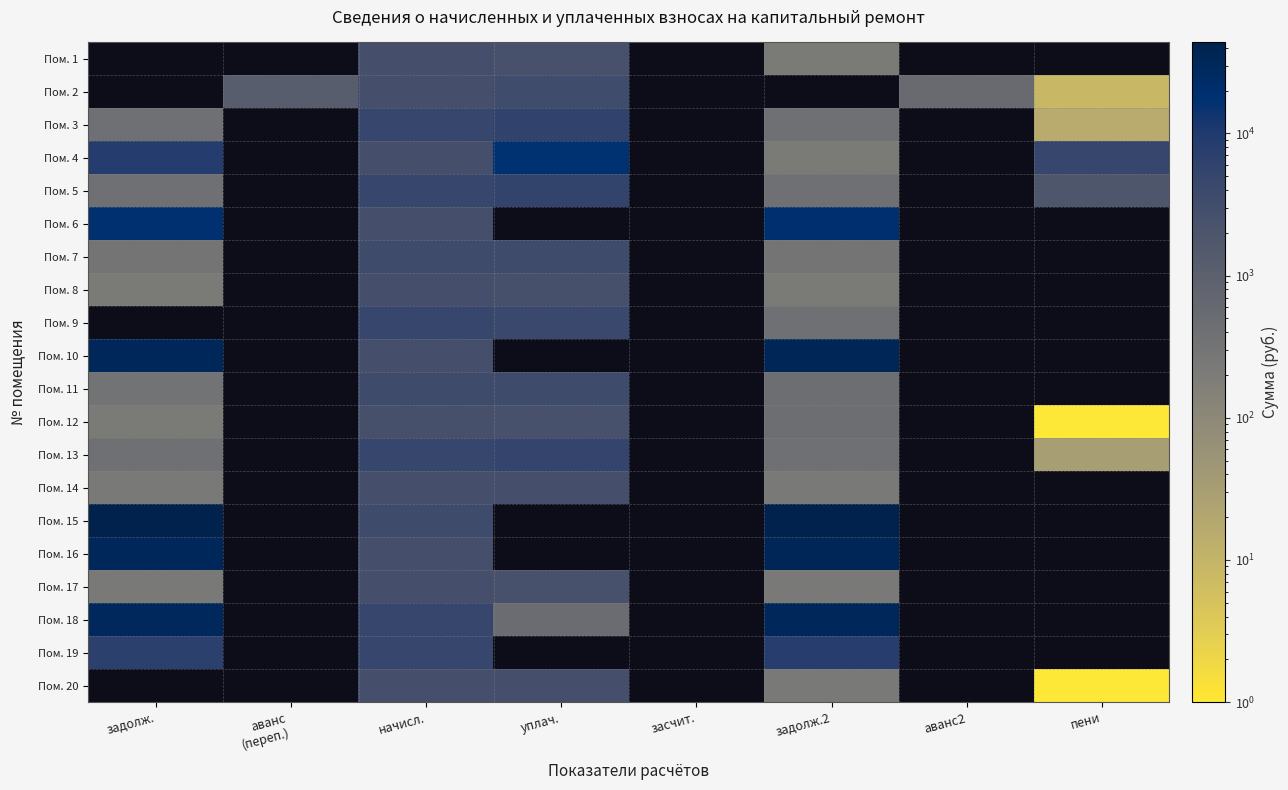

The Пом. 5 series shows 4810.6 at начисл.. True or false?

True